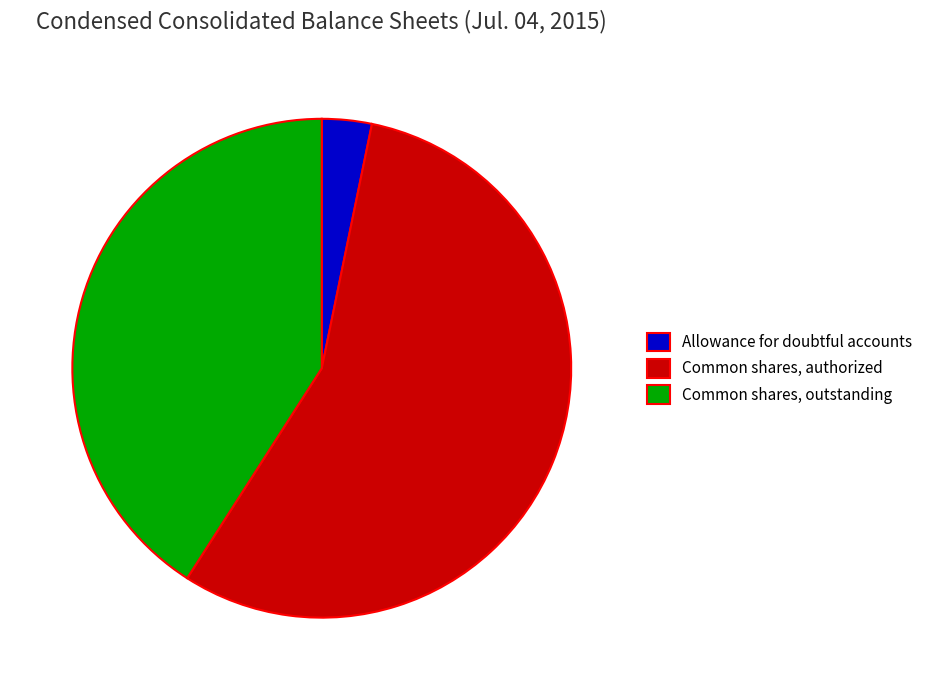

Rank the categories by value from highest to lowest.

Common shares, authorized, Common shares, outstanding, Allowance for doubtful accounts